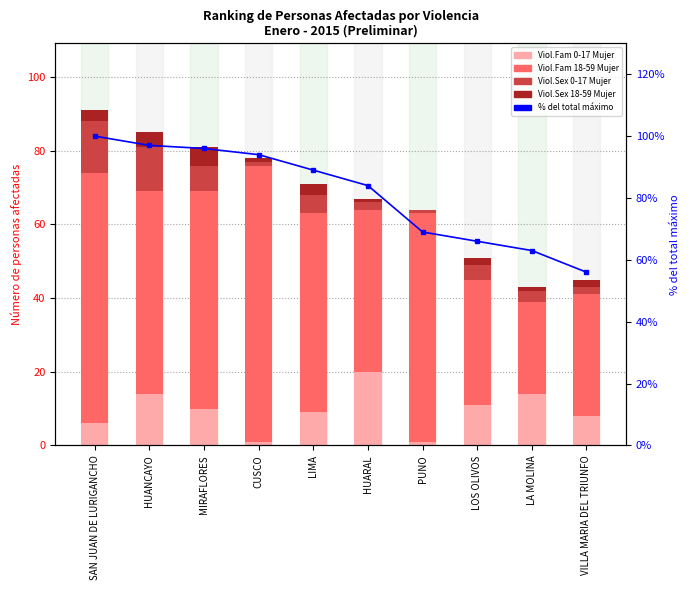

Reading left to right, list all the values displayed in this chart.

Viol.Fam 0-17 Mujer: 6.0	14.0	10.0	1.0	9.0	20.0	1.0	11.0	14.0	8.0
Viol.Fam 18-59 Mujer: 68.0	55.0	59.0	75.0	54.0	44.0	62.0	34.0	25.0	33.0
Viol.Sex 0-17 Mujer: 14.0	12.0	7.0	1.0	5.0	2.0	1.0	4.0	3.0	2.0
Viol.Sex 18-59 Mujer: 3.0	4.0	5.0	1.0	3.0	1.0	0.0	2.0	1.0	2.0
% of max total: 100.0	97.0	96.0	94.0	89.0	84.0	69.0	66.0	63.0	56.0